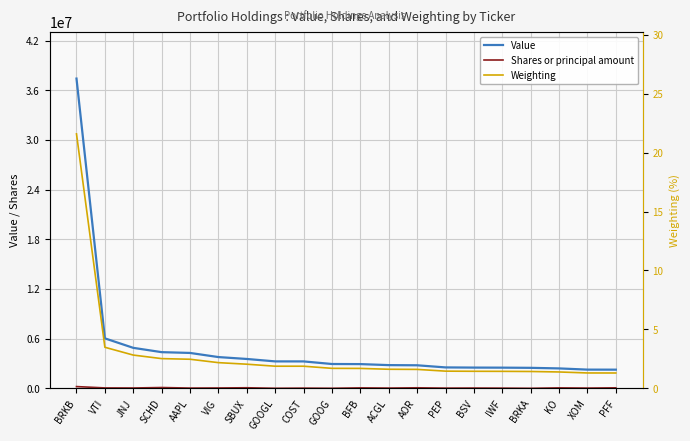

Reading left to right, list all the values displayed in this chart.

Value: 37418000.0	6034000.0	4887000.0	4367000.0	4272000.0	3773000.0	3544000.0	3251000.0	3249000.0	2935000.0	2924000.0	2801000.0	2781000.0	2524000.0	2503000.0	2495000.0	2473000.0	2403000.0	2257000.0	2252000.0
Shares or principal amount: 207869.0	46590.0	37586.0	93294.0	27717.0	39809.0	65996.0	3339.0	19779.0	3060.0	52732.0	28345.0	61475.0	22644.0	31400.0	19953.0	9.0	53372.0	27585.0	58005.0
Weighting: 21.6	3.5	2.8	2.5	2.5	2.2	2.0	1.9	1.9	1.7	1.7	1.6	1.6	1.5	1.4	1.4	1.4	1.4	1.3	1.3